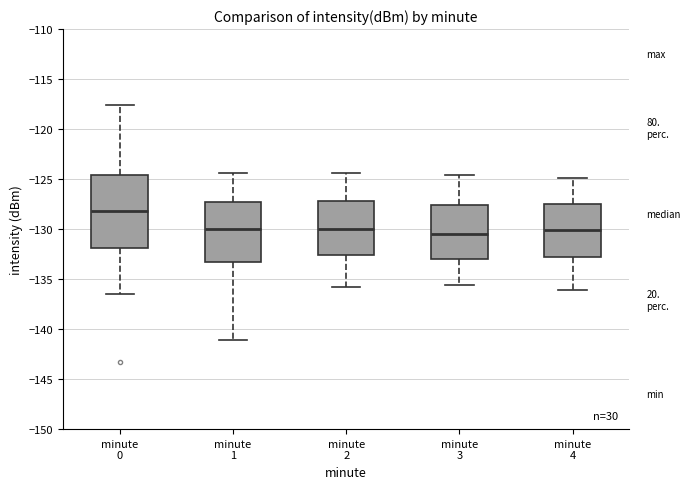

Where does the median line of the box for minute 1 sit on the y-axis? The values are not printed on the chart, so give them approximately, as read against the axis.

-130.0